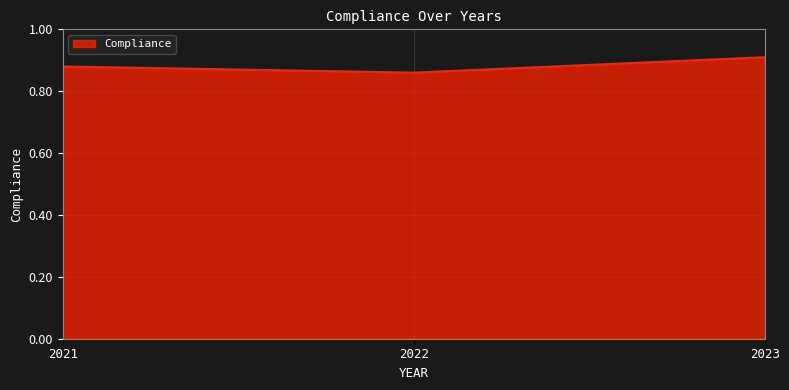

Is it true that the value at 2023 is 0.6?

False